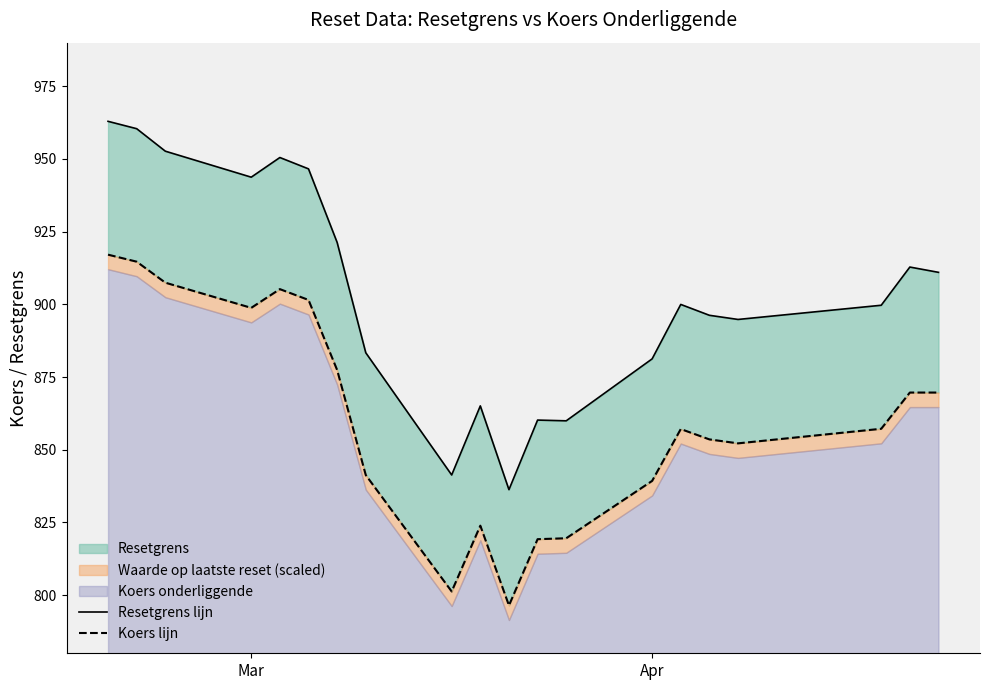

The value of Koers lijn at 15 is 174.4. True or false?

False